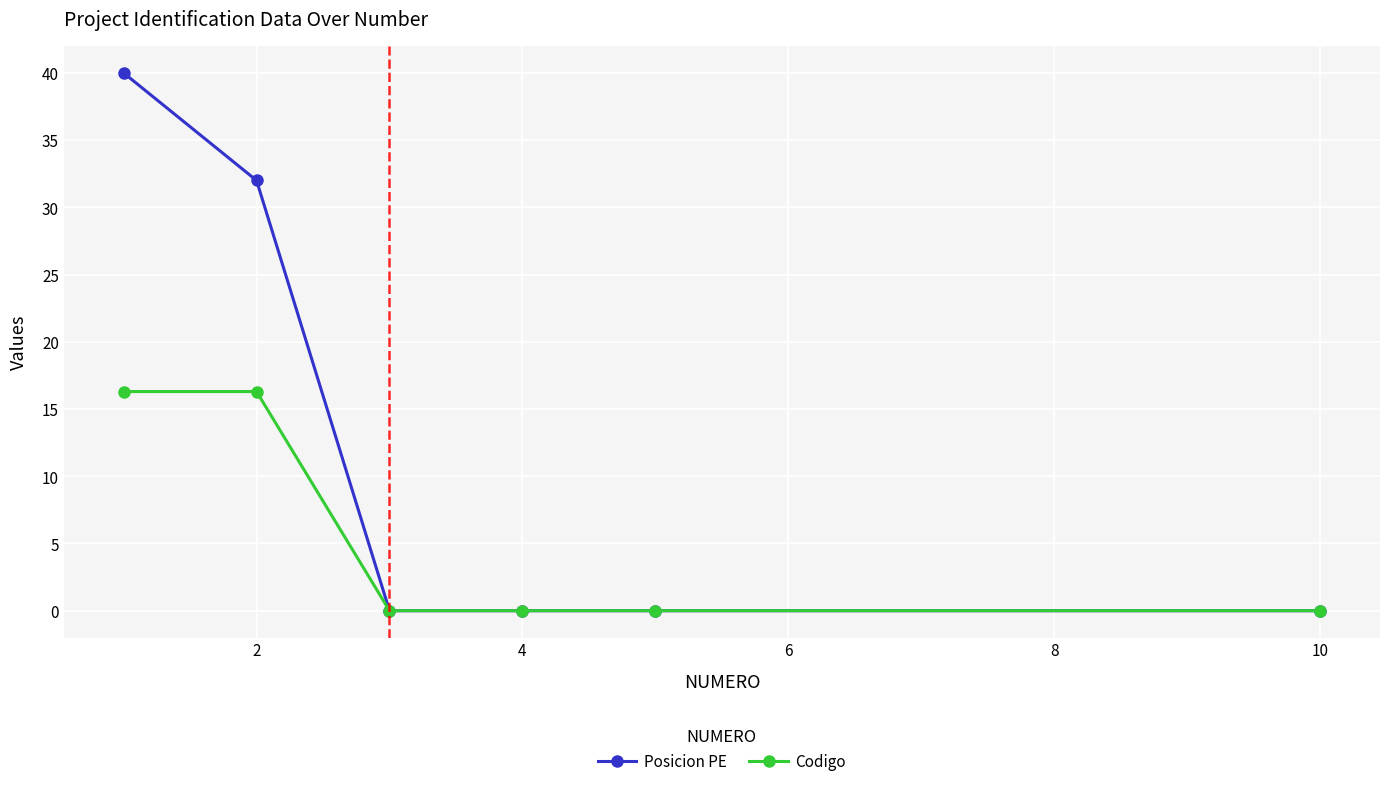

Which series has the largest range (max minus min)?

Posicion PE